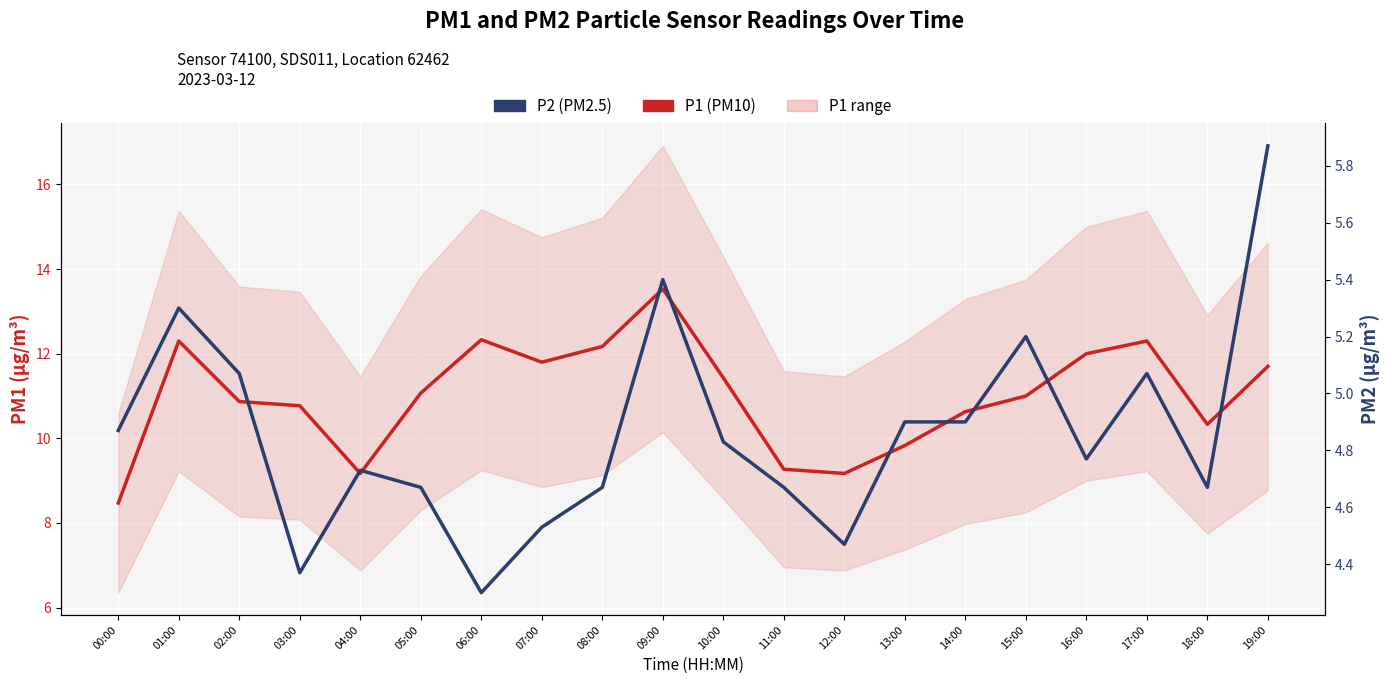

At how many categories does at least one series exceed 4?

20